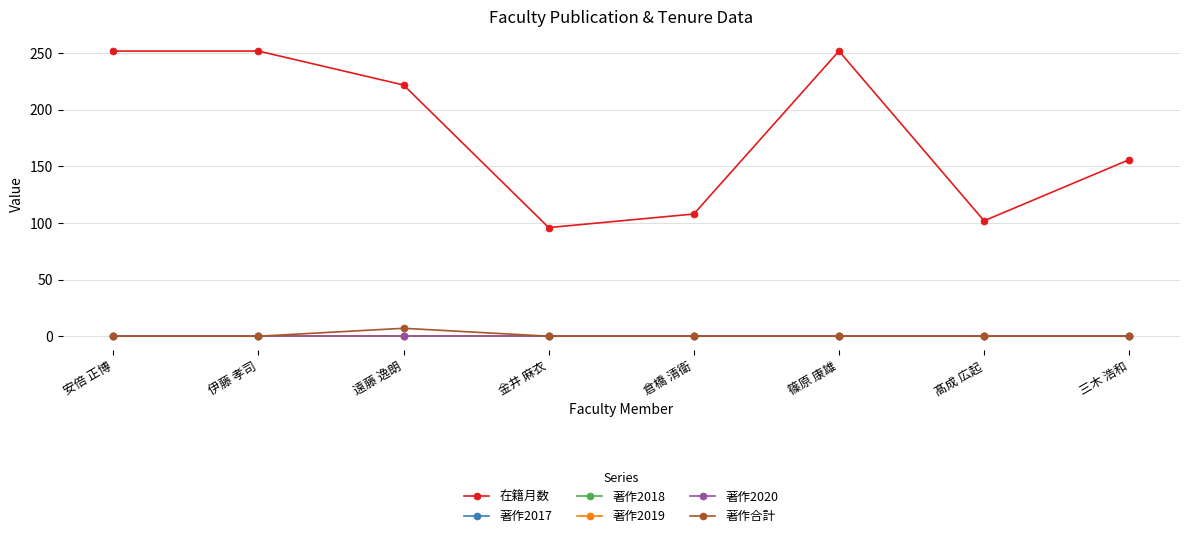

At which category is the sum across all series the highest?

安倍 正博